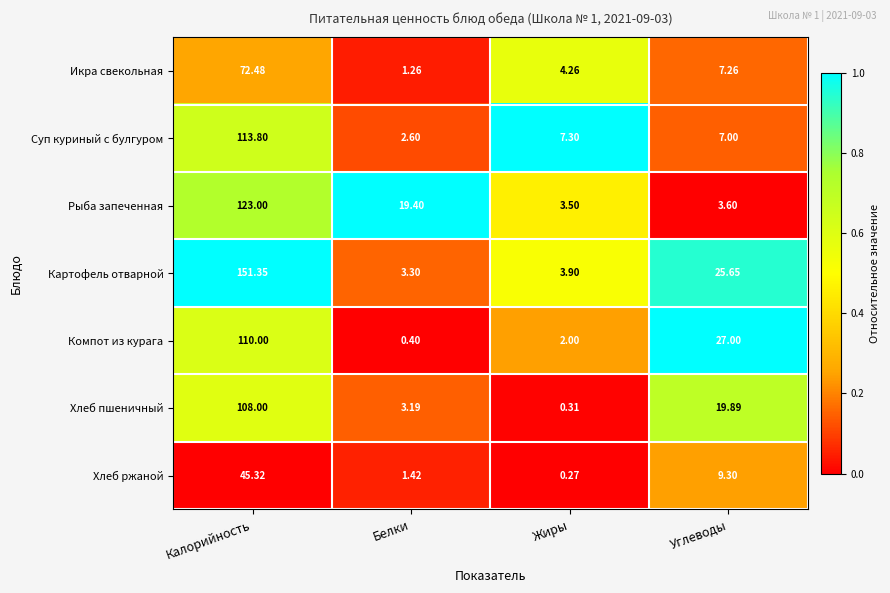

List the series in order of their peak value, highest first.

Картофель отварной, Рыба запеченная, Суп куриный с булгуром, Компот из курага, Хлеб пшеничный, Икра свекольная, Хлеб ржаной